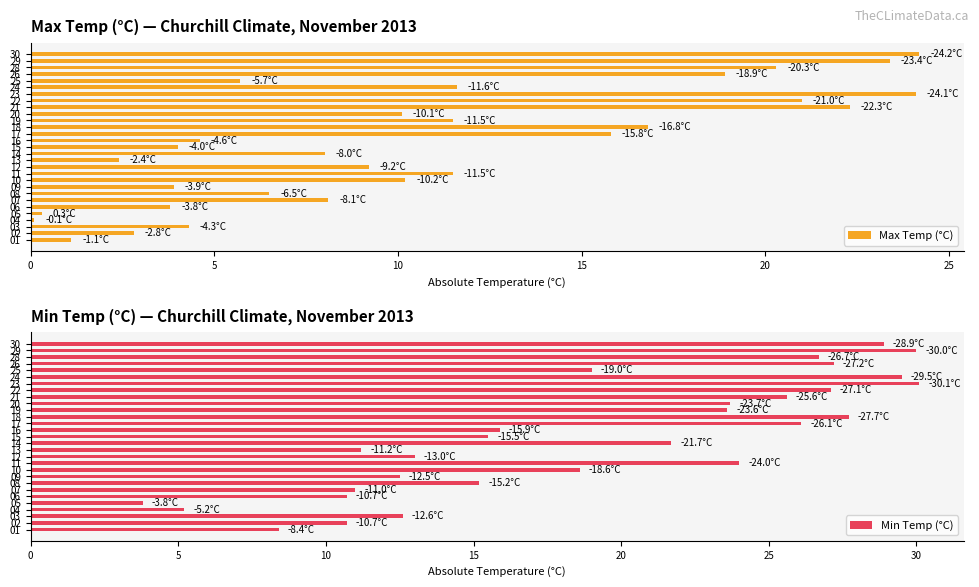

At how many categories does at least one series exceed 3?

29